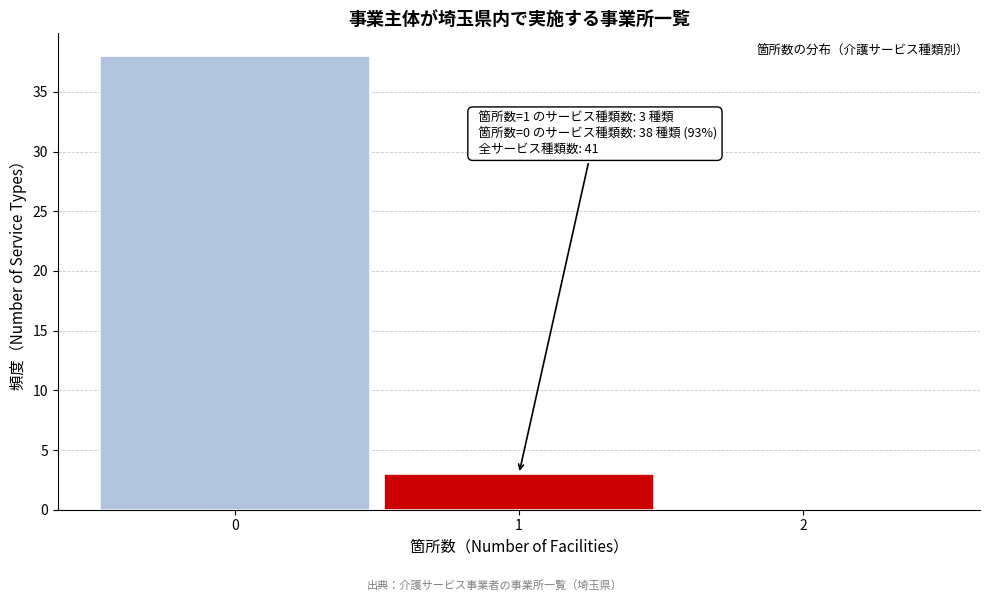

Over which range of the x-axis is the bar tallest?

-0.5 to 0.5